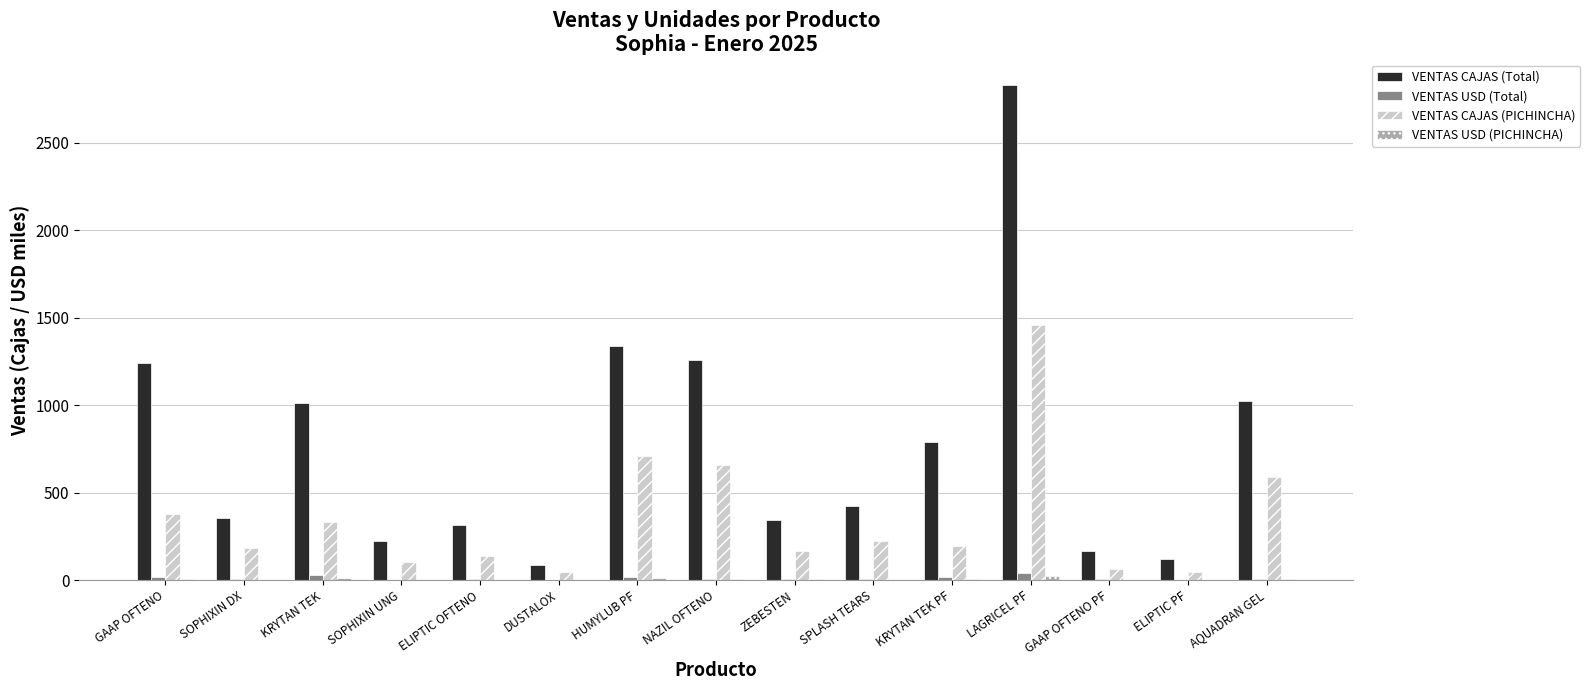

What is the sum of all VENTAS CAJAS (Total) values?

11532.0